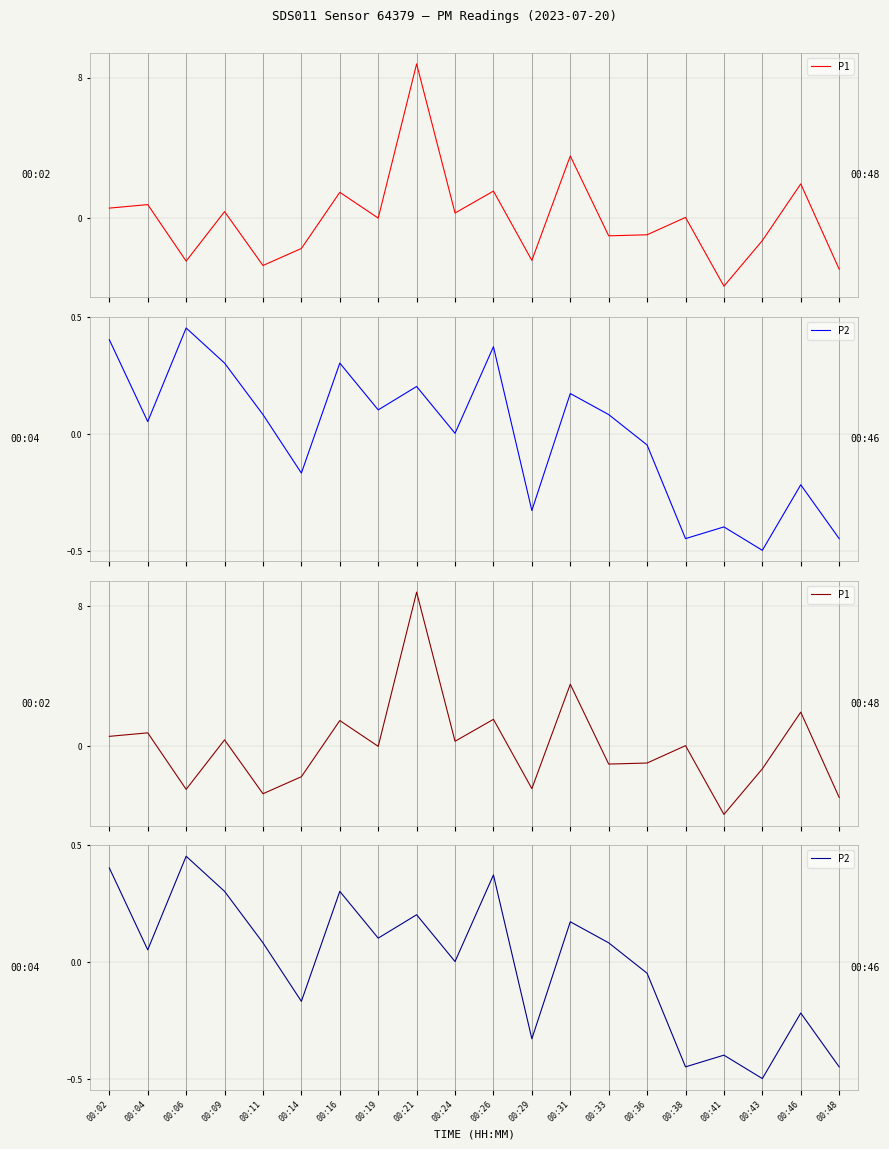

What is the smallest value displayed?

-3.9